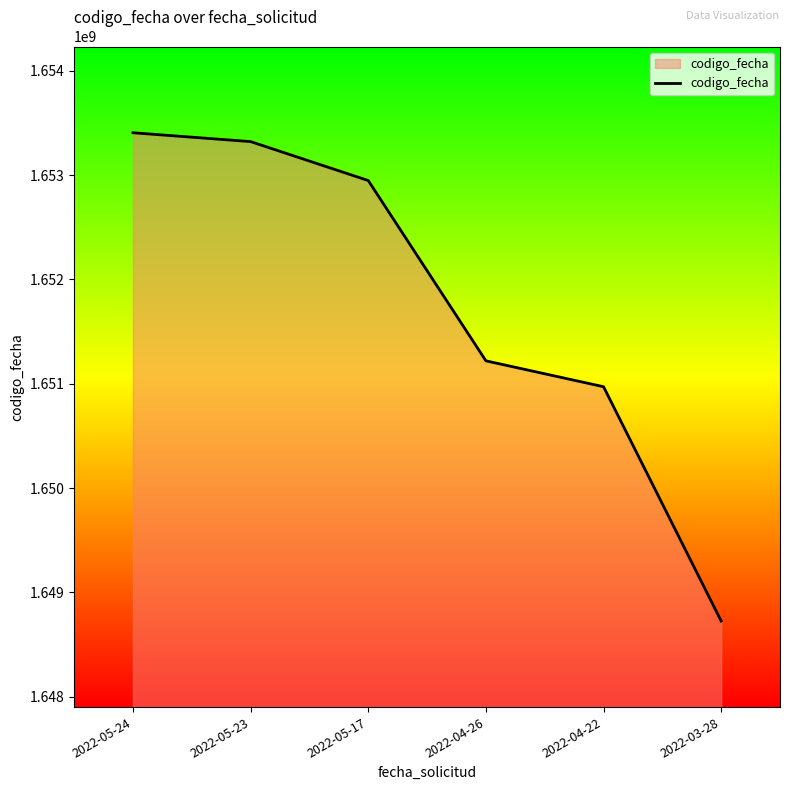

True or false: the data has more than 1 interior local peaks.

False